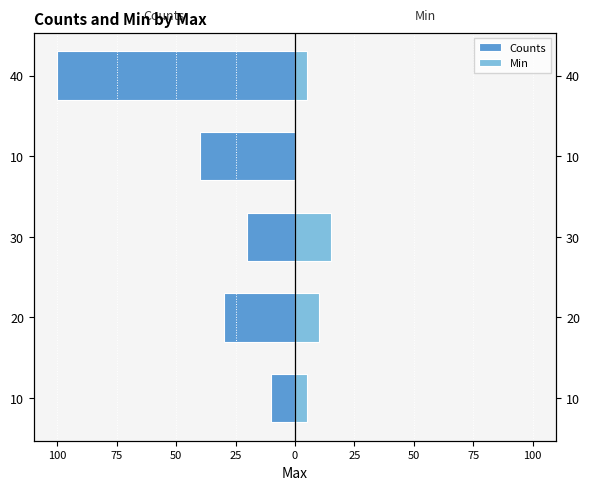

Are the bars grouped side by side (vs. stacked)?

Yes